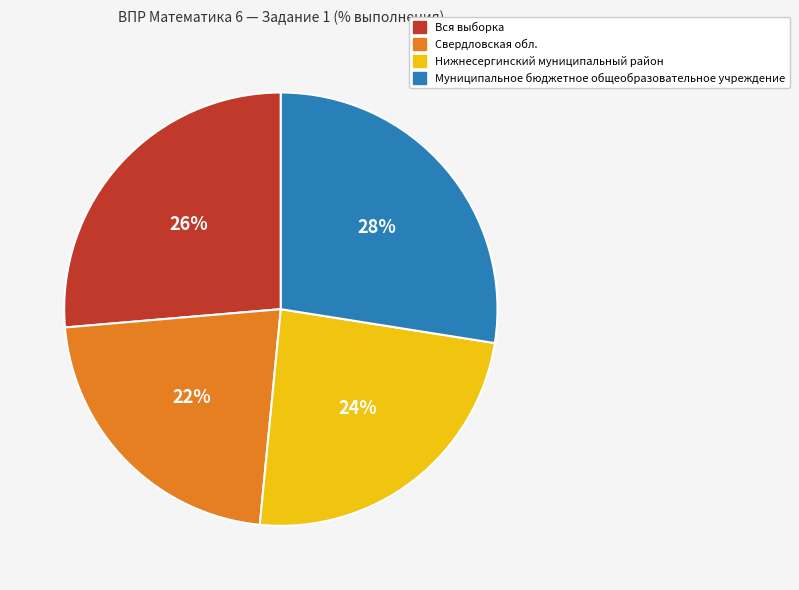

The Свердловская обл. slice represents 11% of the pie. True or false?

False